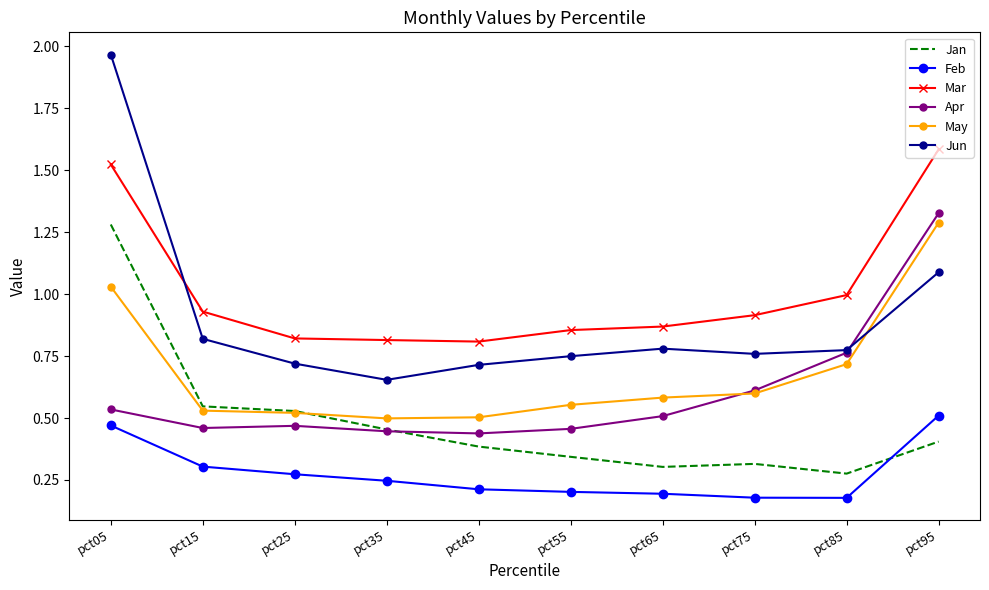

At which category does Apr reach its first local peak?

pct25